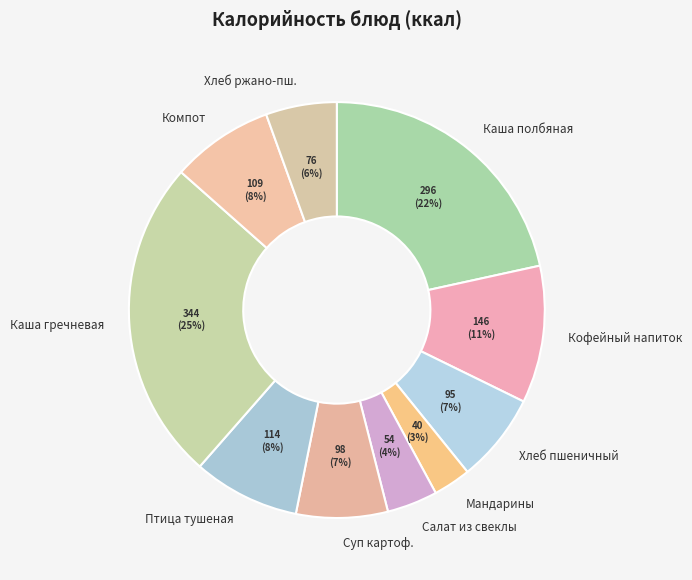

Does any single category account for the majority?

No